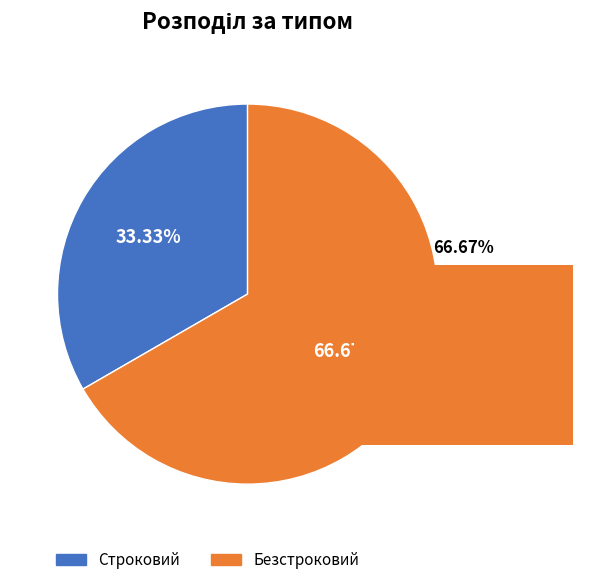

To the nearest percent, what is the difference between the largest and smallest slice percentages?

33%